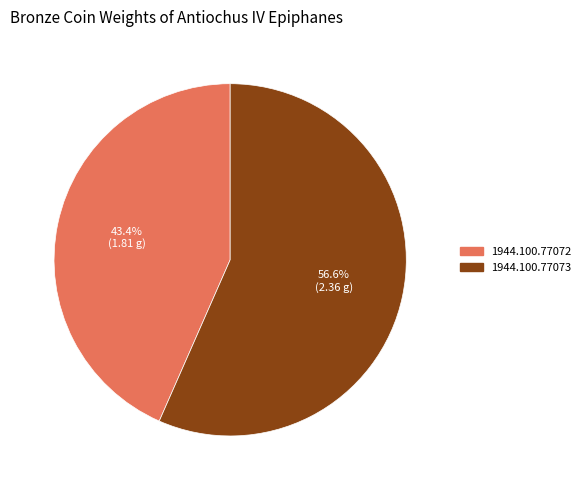

What portion of the pie excludes 1944.100.77073?

43.4%